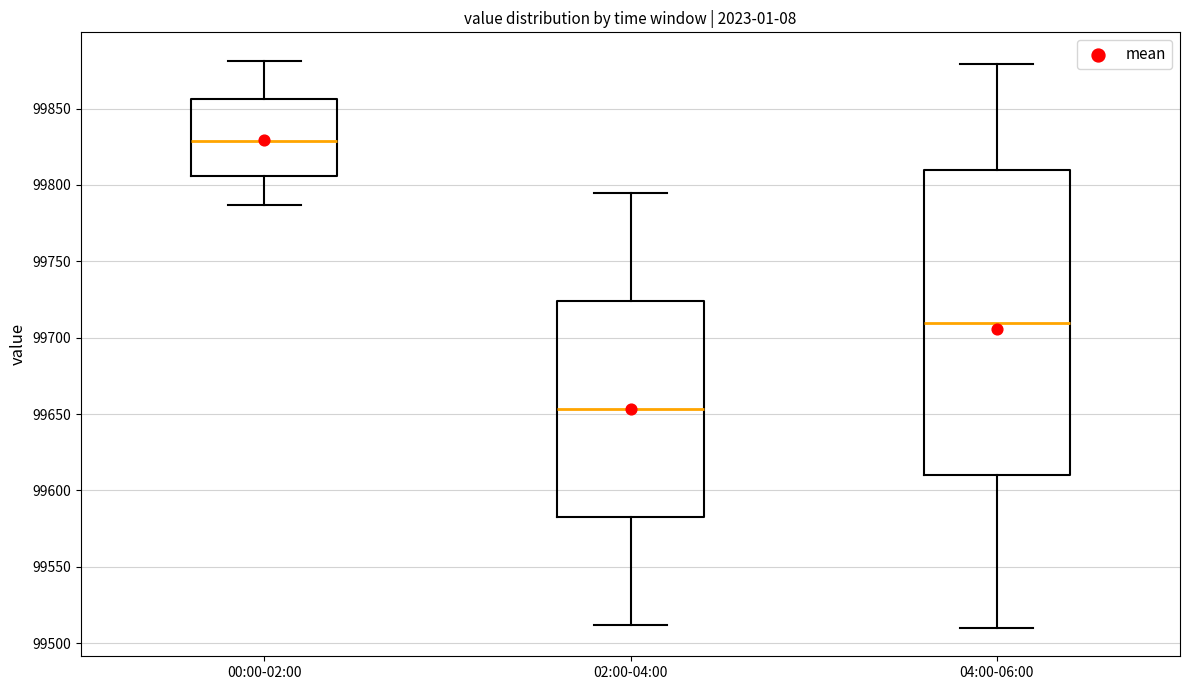

Comparing the boxes themselves (not the whiskers), which one is the tallest?

04:00-06:00